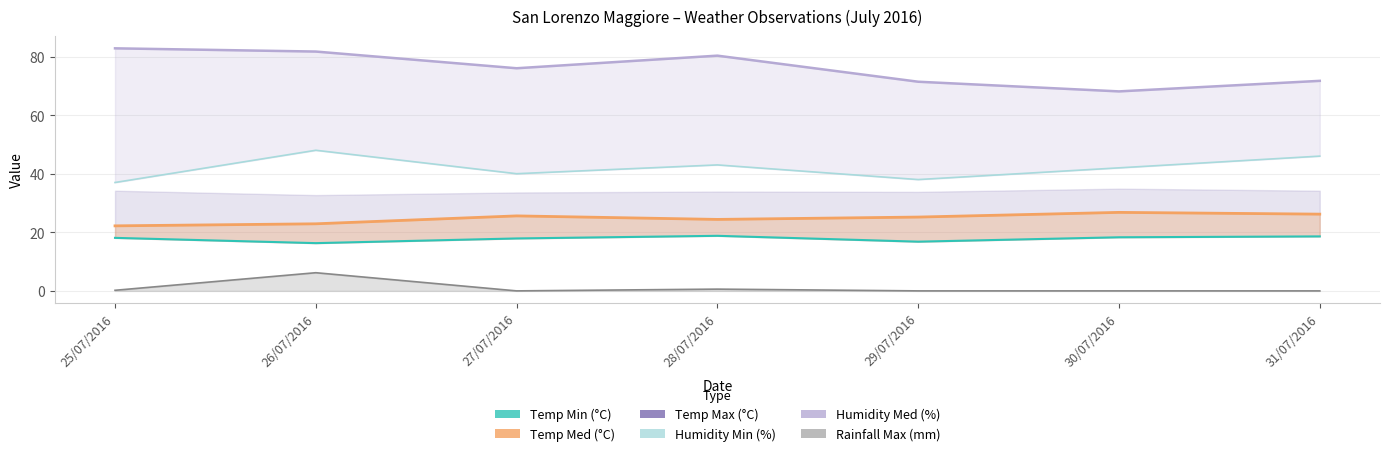

At which category is the sum across all series the highest?

31/07/2016